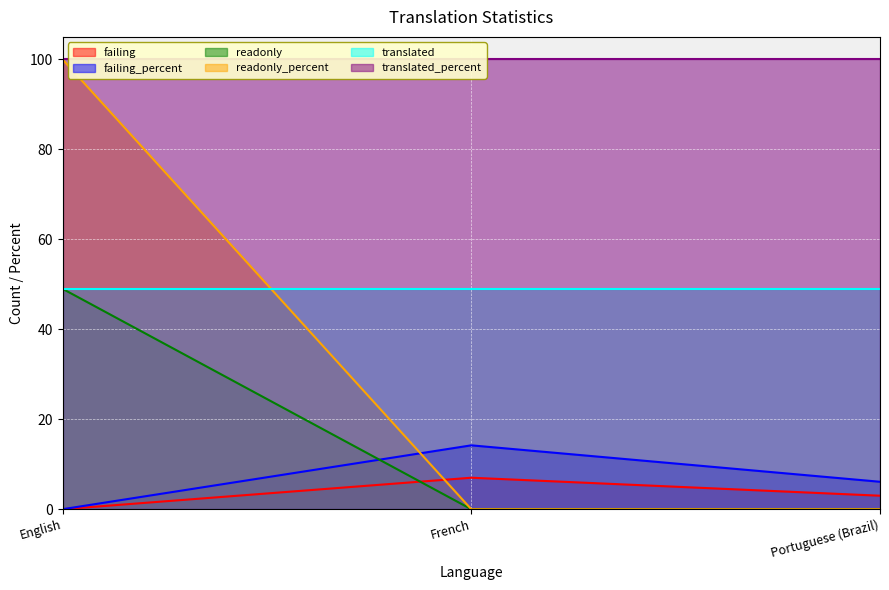

What value does the failing series have at French?

7.0